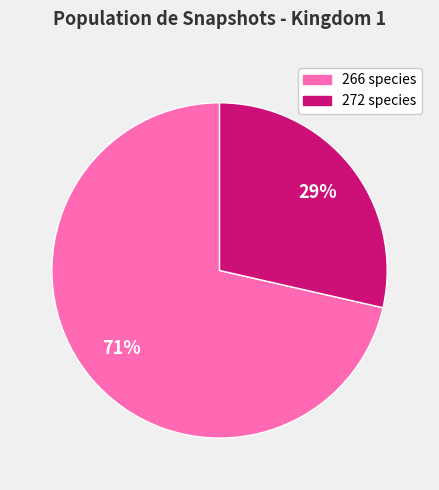

Is there a majority slice in this chart?

Yes